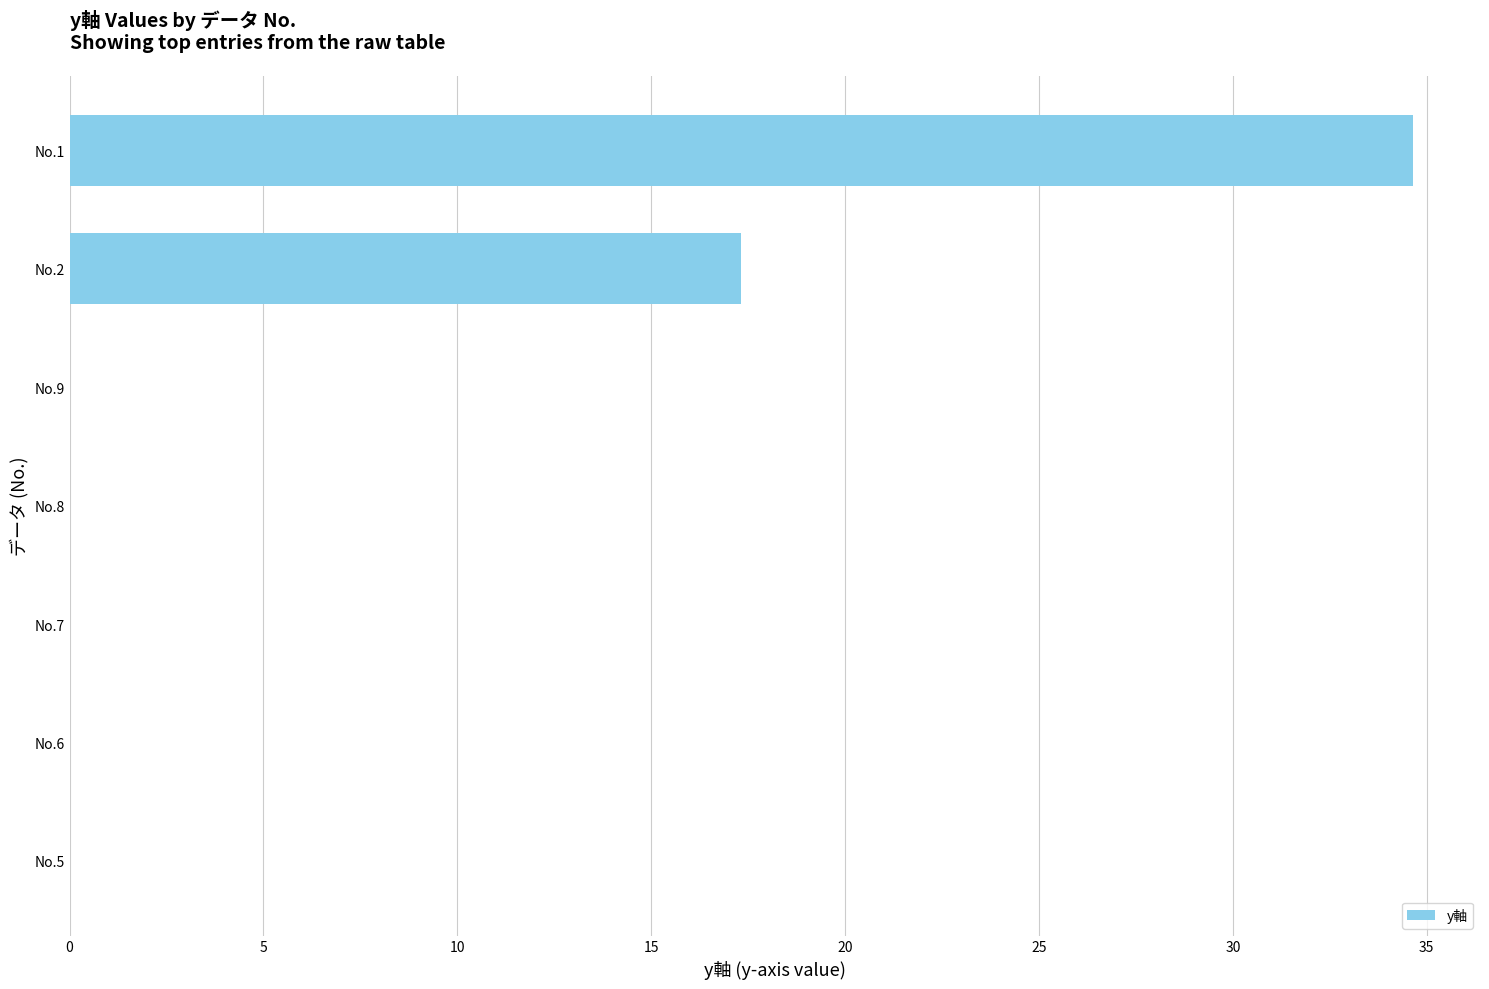

At which label is the value closest to 17?

No.2